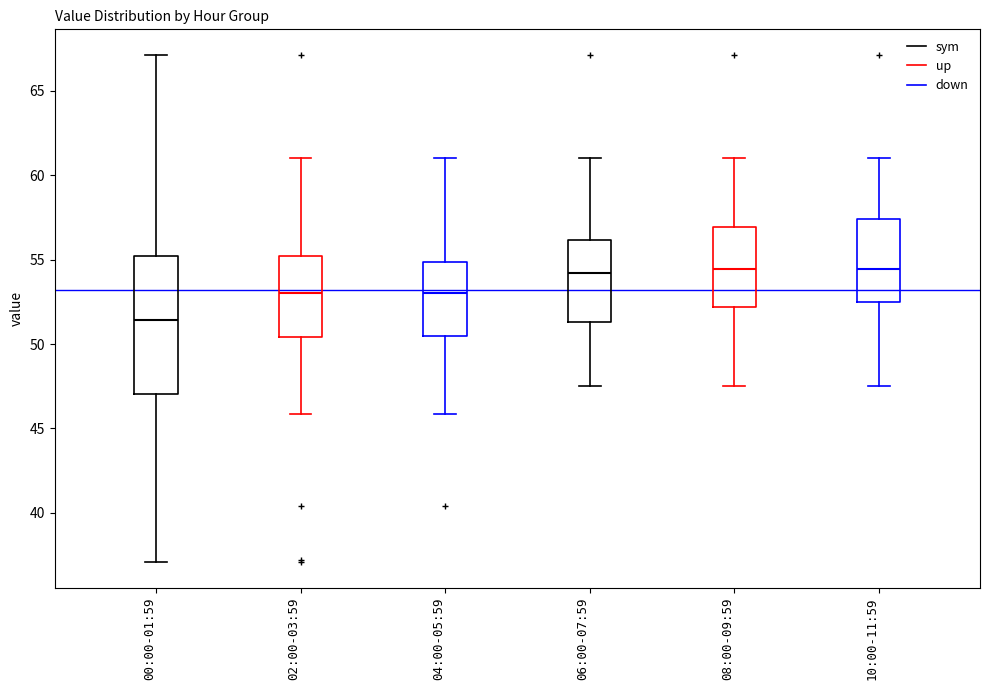

Which box's median line is the lowest?

00:00-01:59